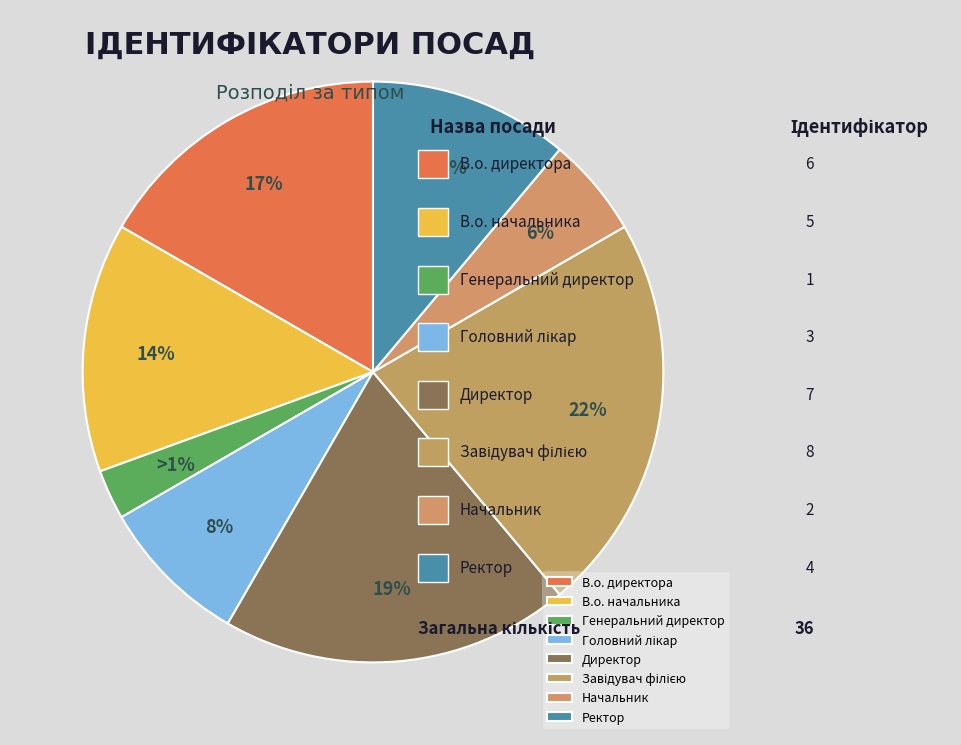

To the nearest percent, what is the combined percentage of Начальник and Ректор?

17%